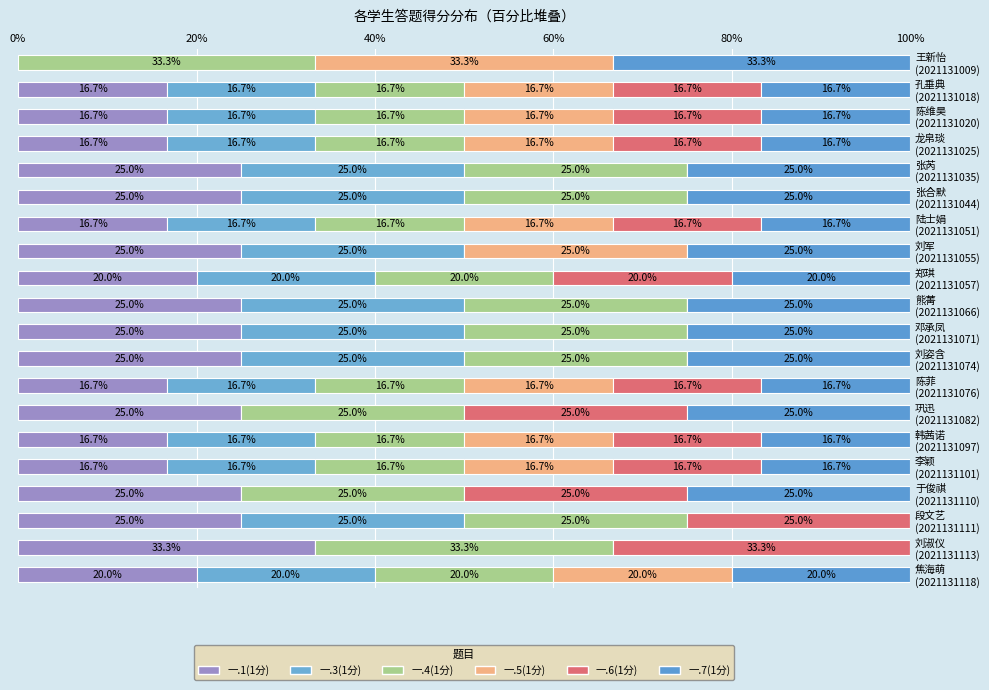

How many data points does each series have?

20